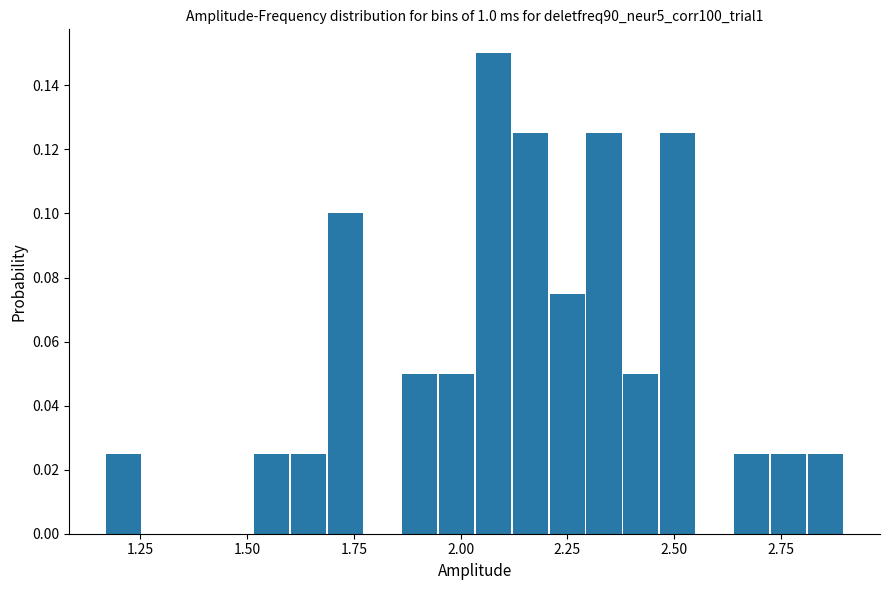

Read against the x-axis, roughly where is the centre of the tallest bar?

2.10